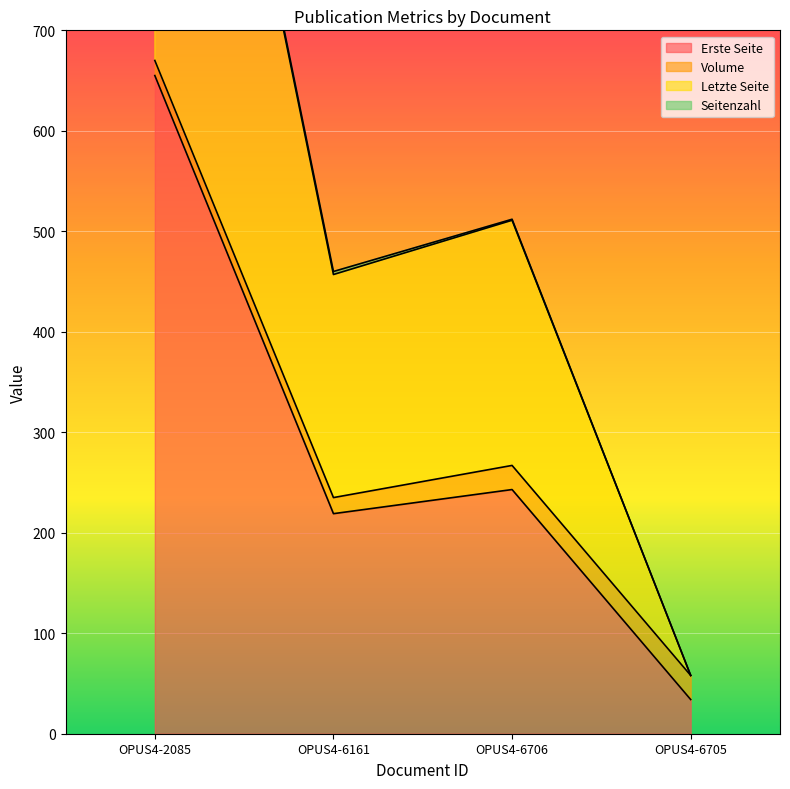

What is the label of the 2nd point from the left?

OPUS4-6161